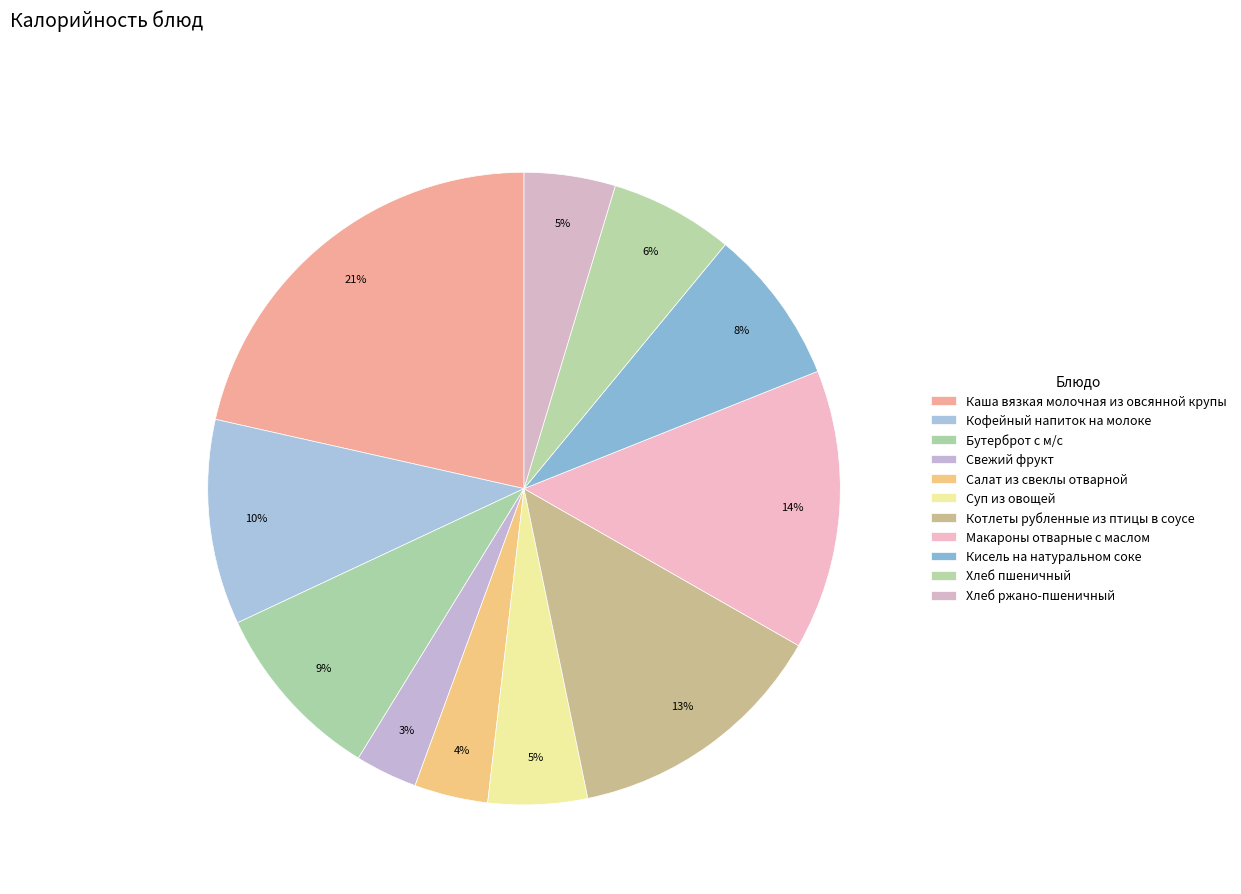

Which category has the biggest portion of the pie?

Каша вязкая молочная из овсянной крупы